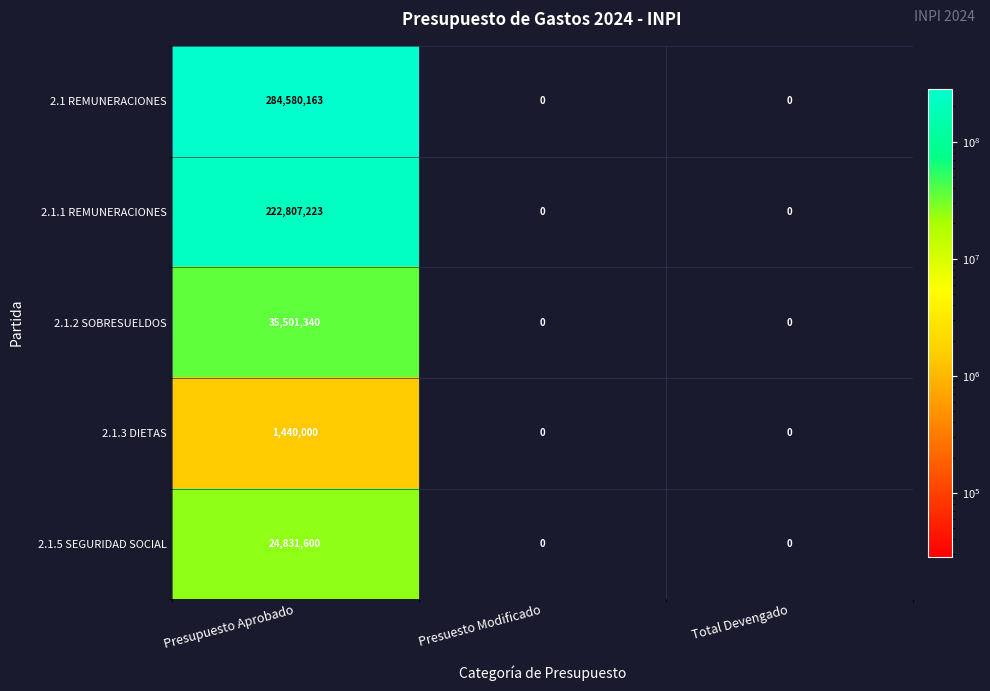

True or false: 2.1.2 SOBRESUELDOS has a value of 12430875 at Total Devengado.

False